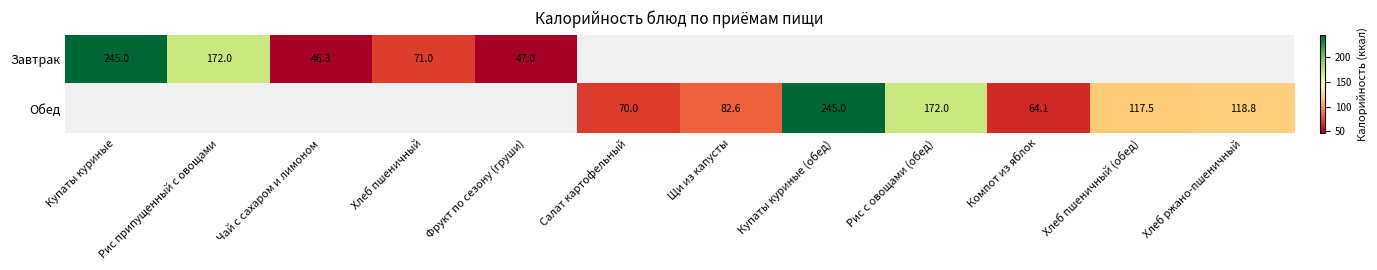

How many categories are shown in the chart?

12